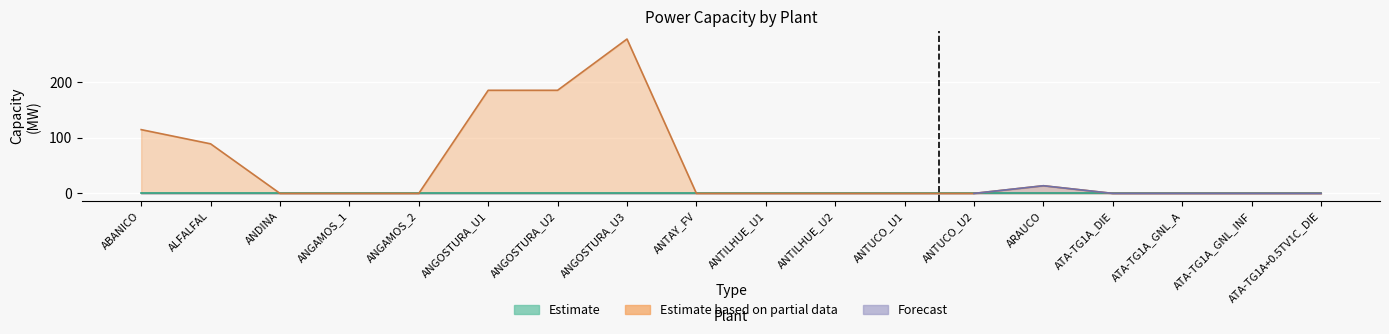

Between ATA-TG1A+0.5TV1C_DIE and ANTILHUE_U1, which is larger?

ATA-TG1A+0.5TV1C_DIE